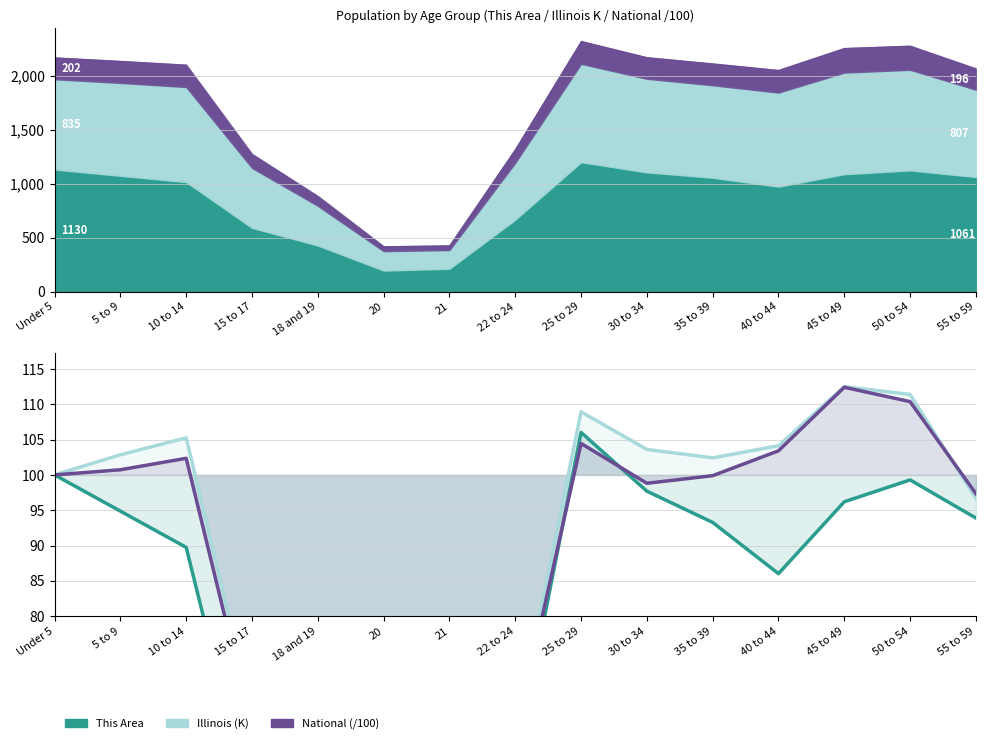

After their last crossing, which series has the higher values: National (/100) or This Area?

National (/100)